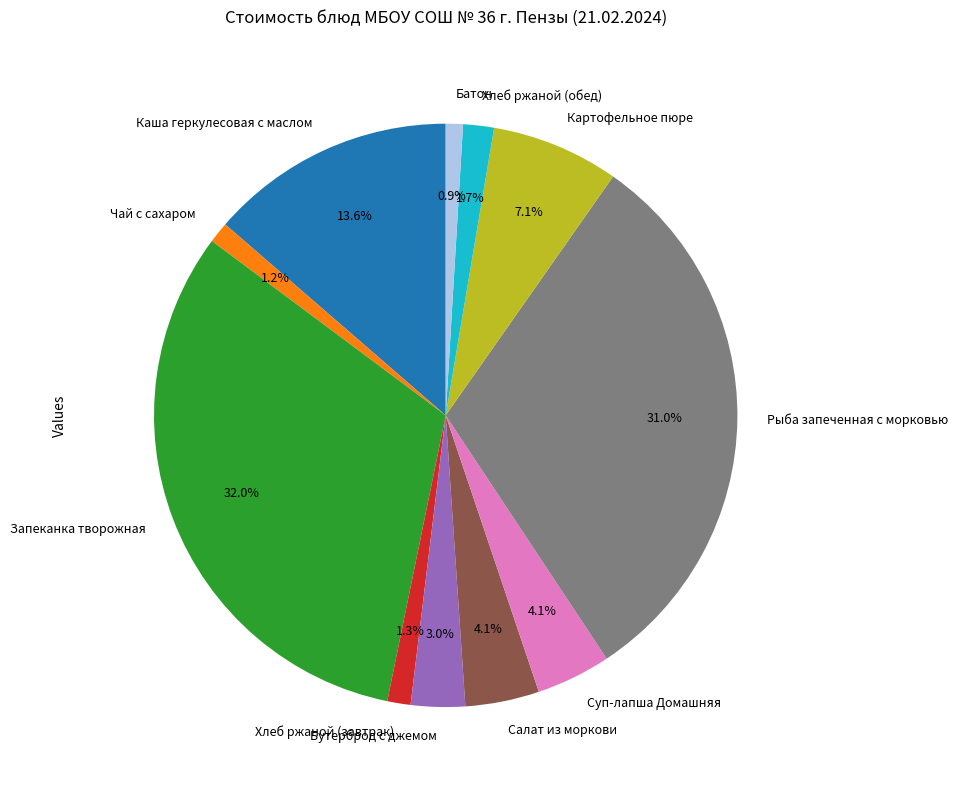

Which has a higher value, Чай с сахаром or Запеканка творожная?

Запеканка творожная